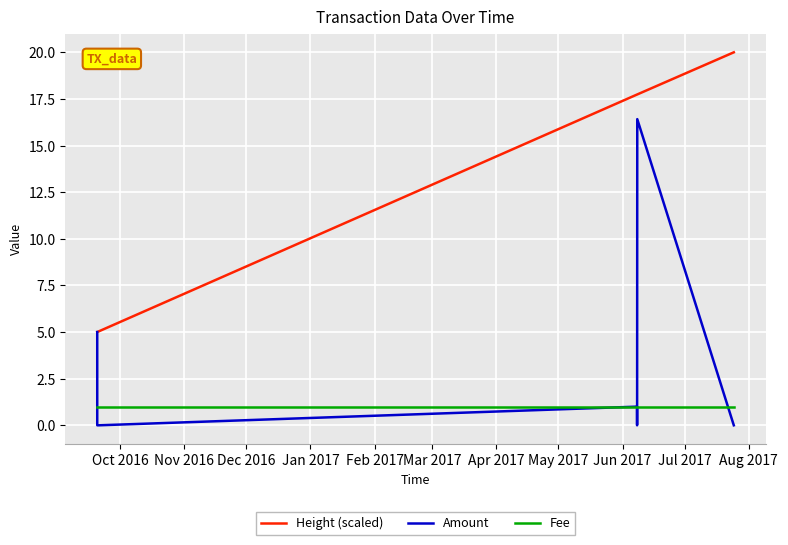

Count the number of categories in the chart.

10